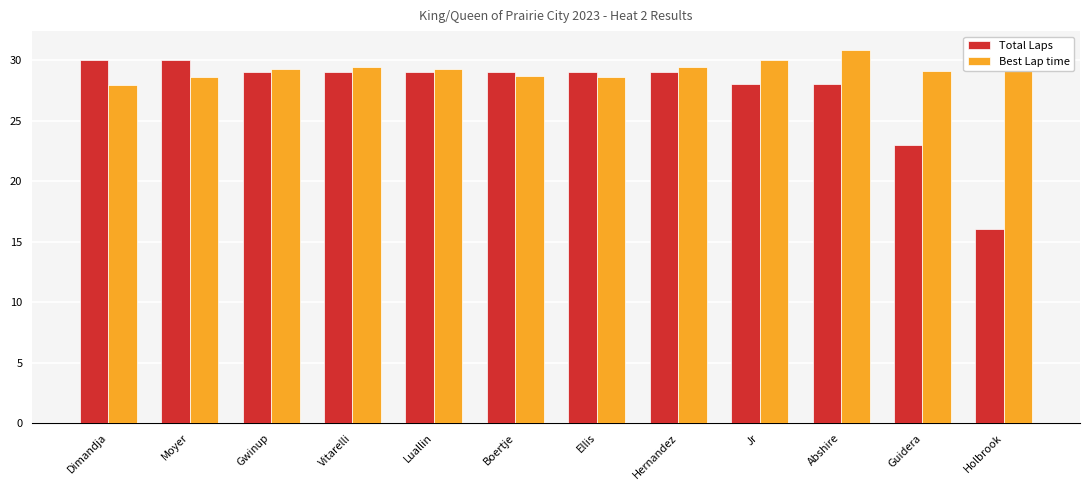

Which series has the largest total across all categories?

Best Lap time